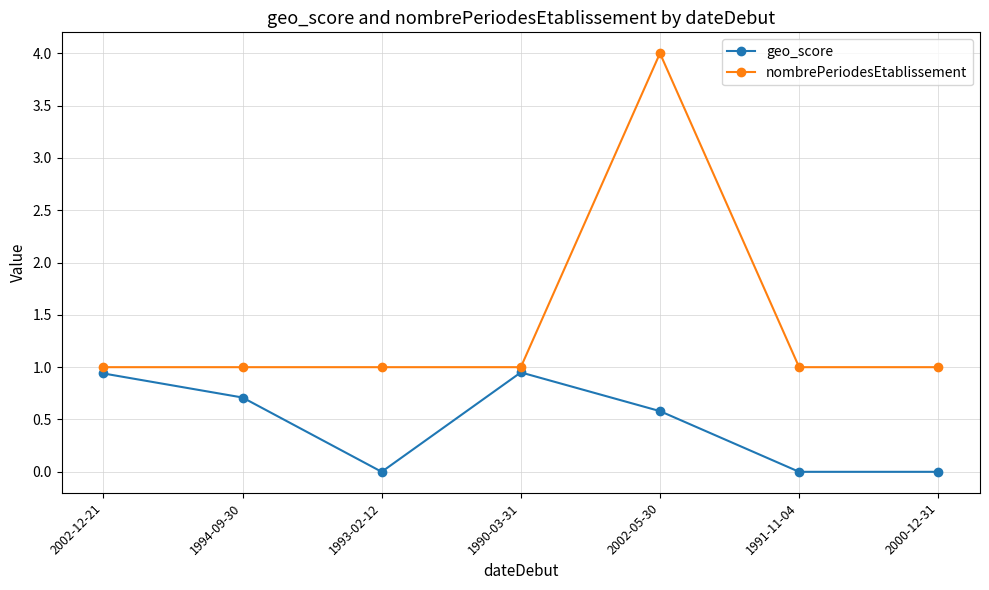

Count the number of data series in this chart.

2